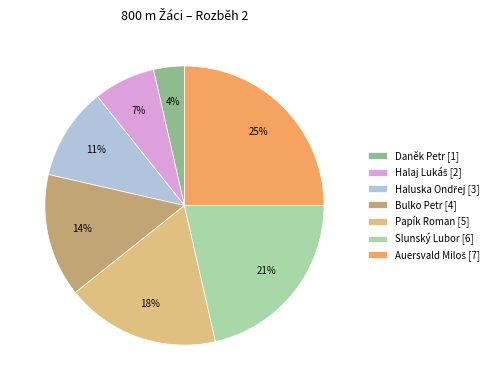

To the nearest percent, what portion does Papík Roman [5] represent?

18%